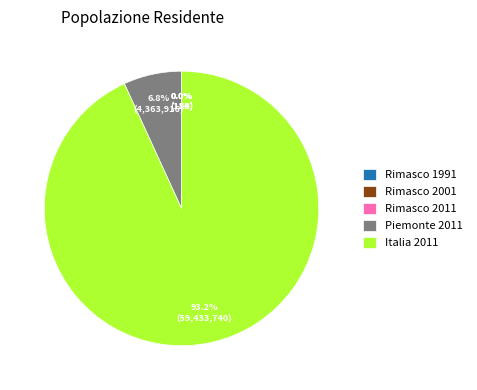

Do Italia 2011 and Piemonte 2011 together represent more than half of the pie?

Yes